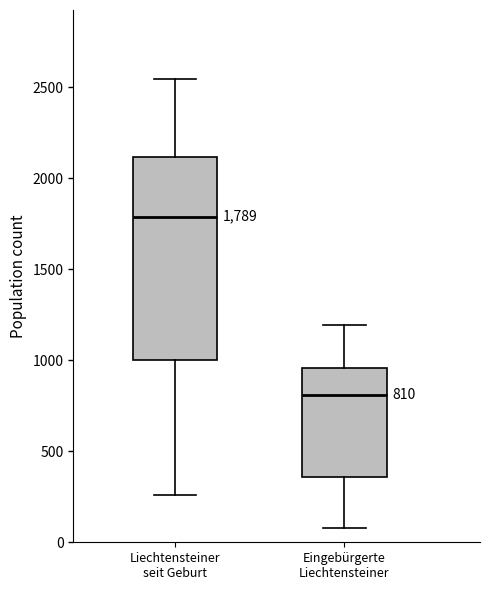

Which box's median line is the highest?

Liechtensteiner seit Geburt